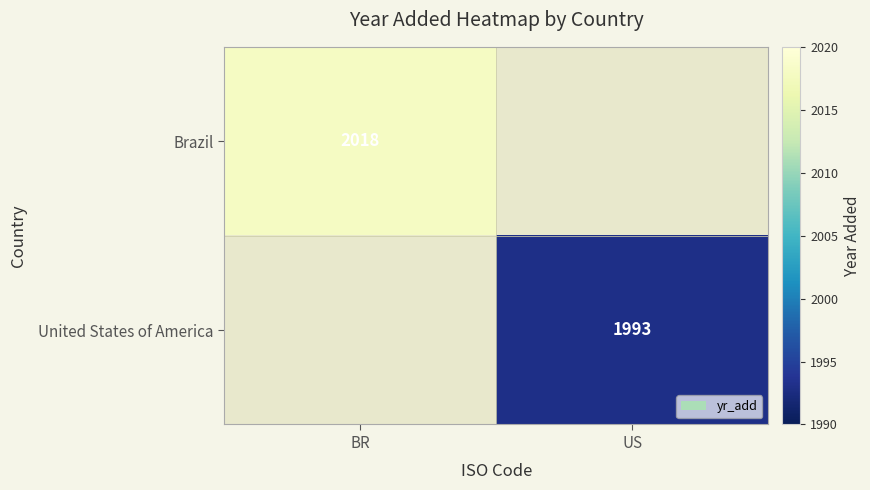

The value of Brazil at BR is 3613. True or false?

False